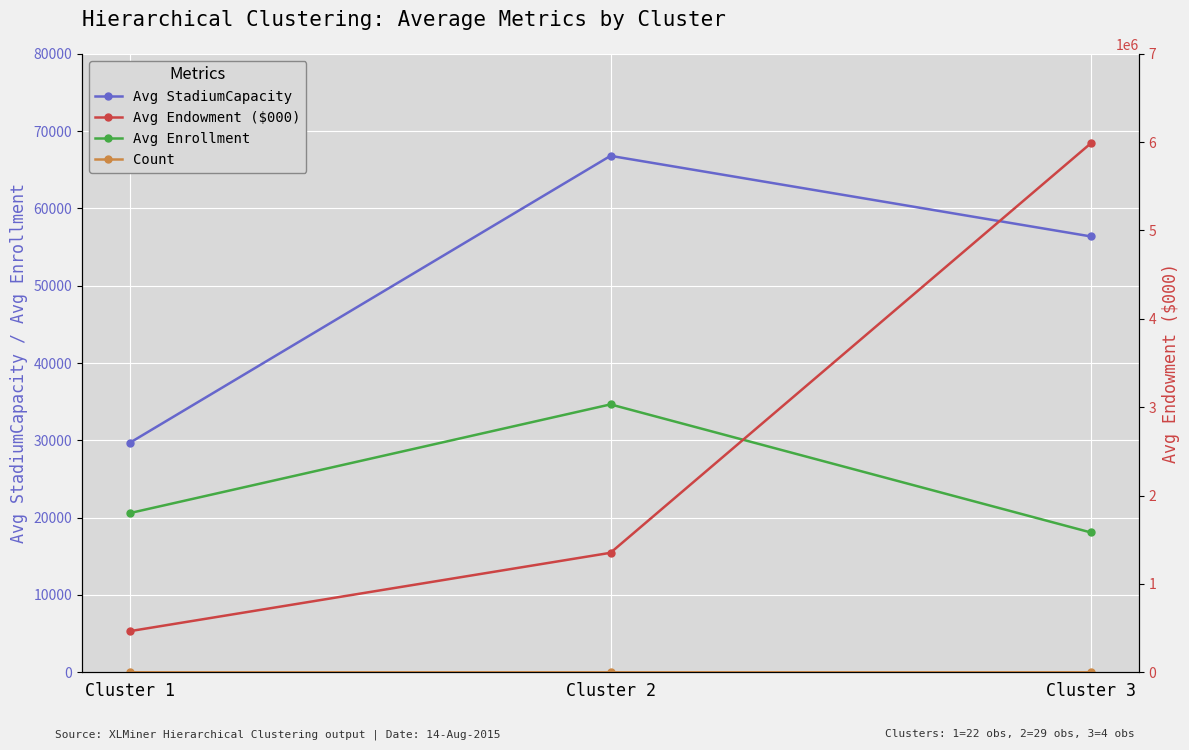

Which category has the lowest value in the Avg StadiumCapacity series?

Cluster 1